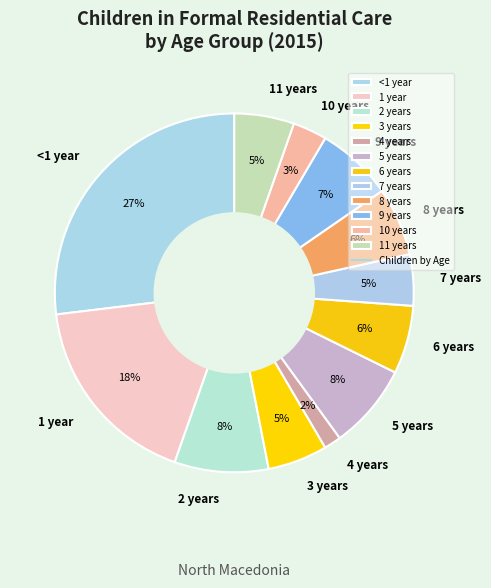

To the nearest percent, what portion does 11 years represent?

5%